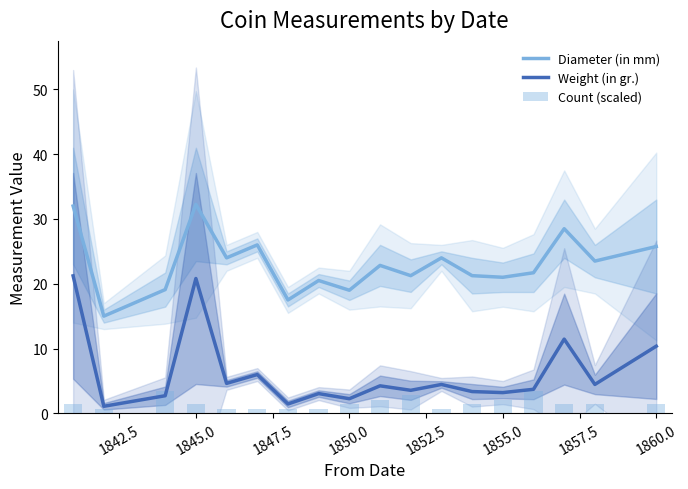

True or false: Weight (in gr.) and Diameter (in mm) intersect in this chart.

False